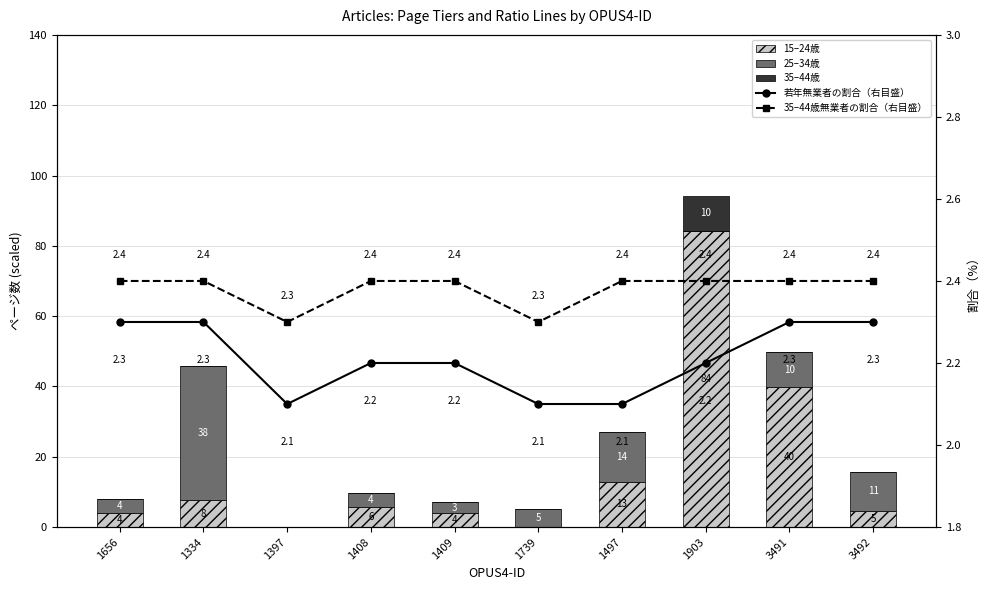

Which has a higher value, 1497 or 3492?

1497